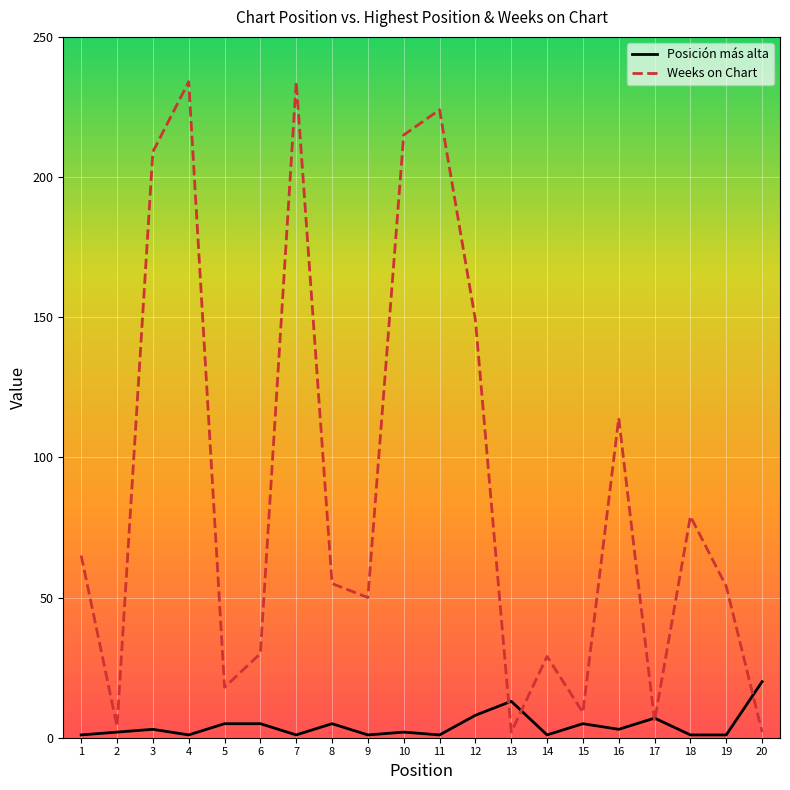

Between which two adjacent categories do Weeks on Chart and Posición más alta first intersect?

12 and 13